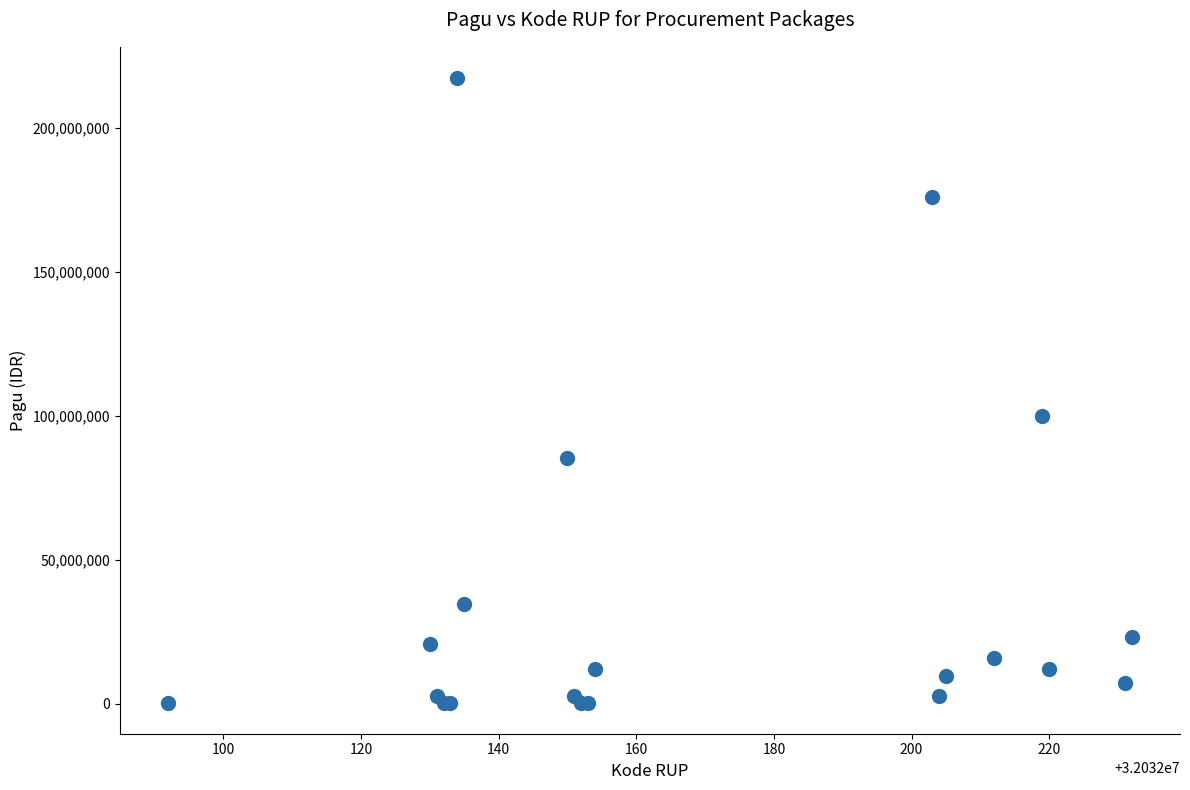

What Y value in the scatter plot is closest to 108800000?

99958000